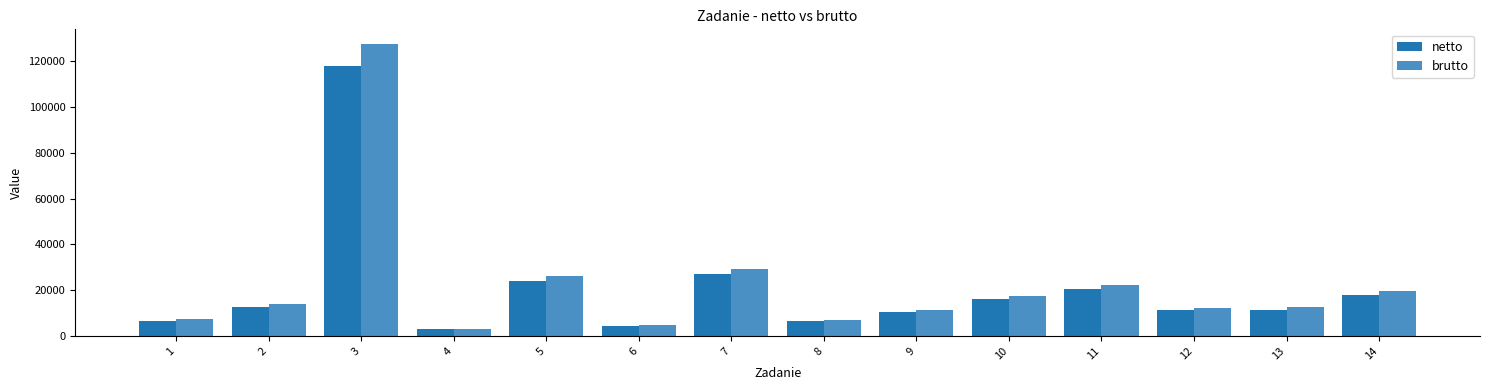

Which series has the largest range (max minus min)?

brutto